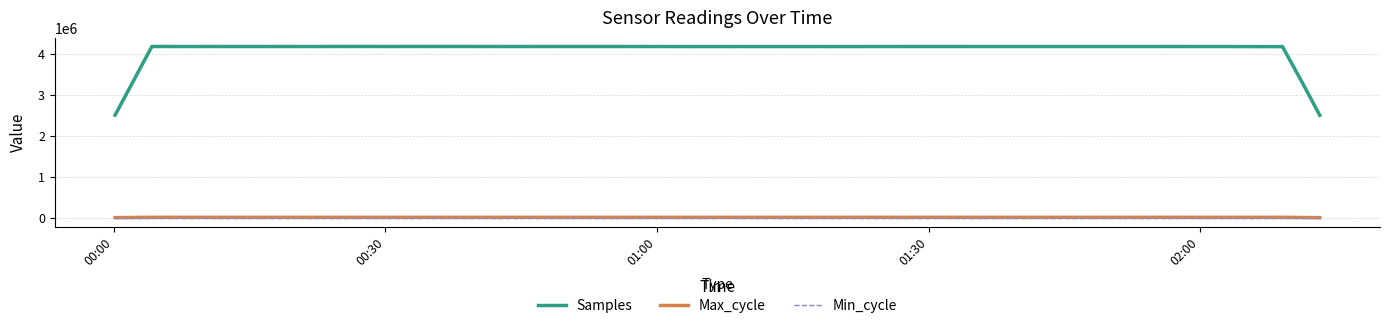

True or false: Min_cycle and Samples cross at least once.

False